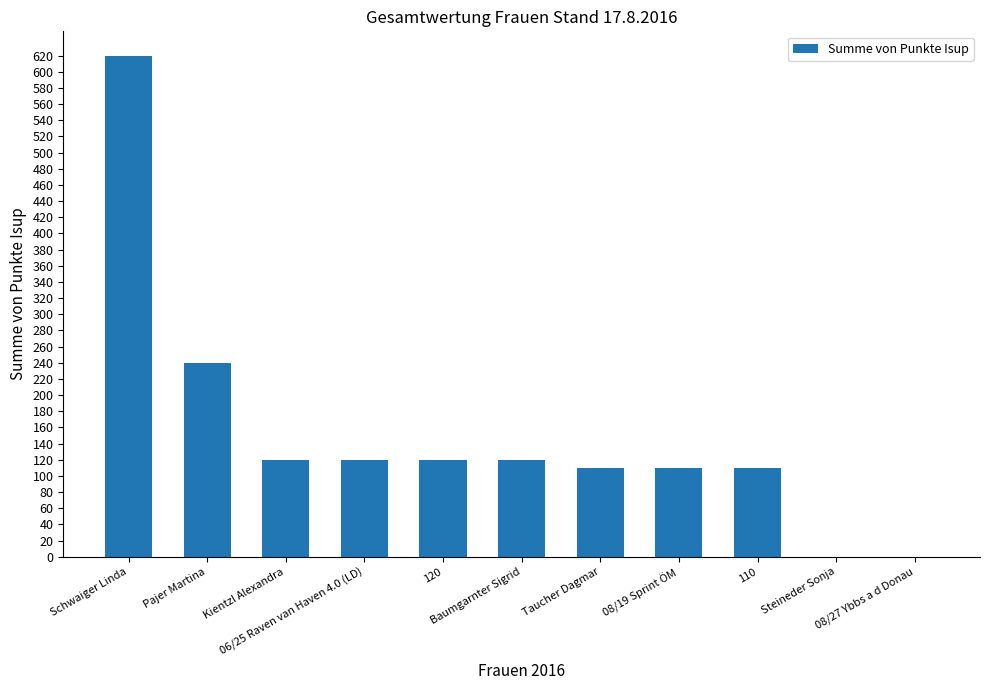

What is the sum of all values?

1670